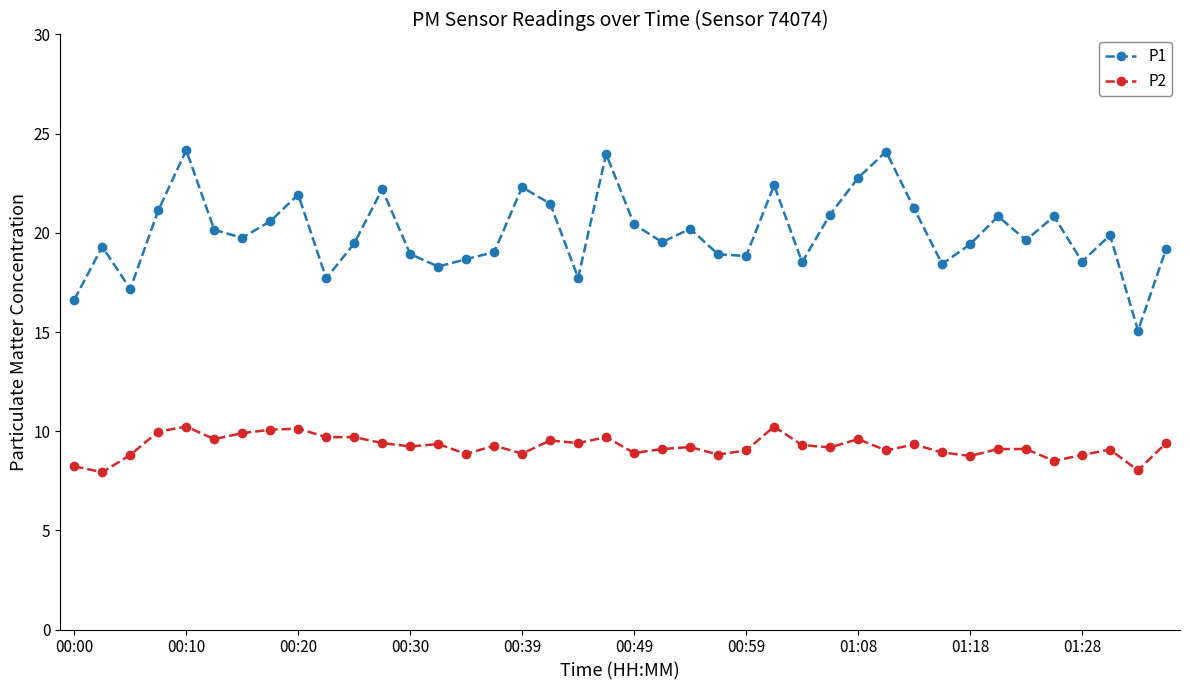

What is the maximum value for P2?

10.2